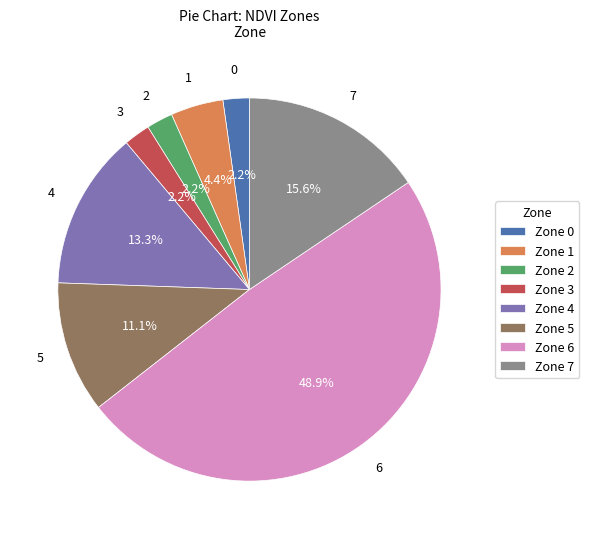

Is Zone 5 the majority of the pie?

No